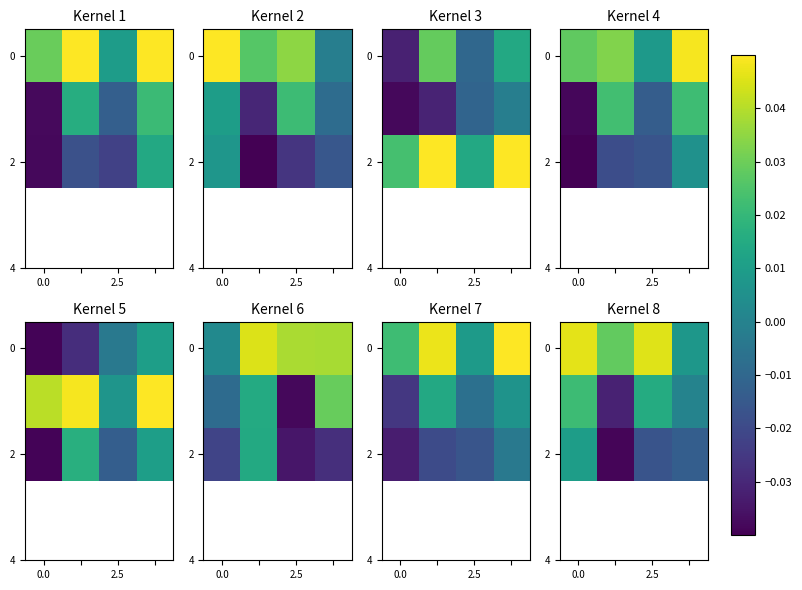

Count the number of categories in the chart.

4